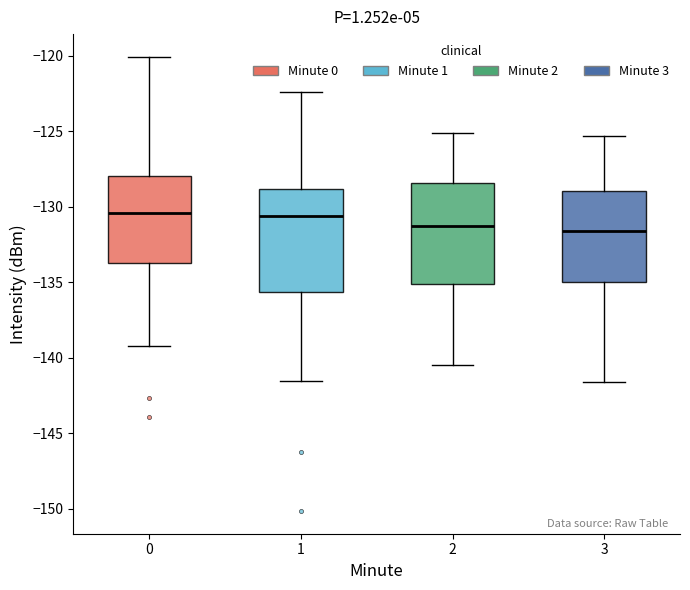

Reading left to right, transcribe this box plot: for each box, give where its median line is, the range the box spans, and where its two whiskers end, as read against the y-axis. The values are not printed on the chart, so give them approximately, as read against the axis.

0: median -130.5, box -133.5 to -128.0, whiskers -139.0 to -120.0
1: median -130.5, box -135.5 to -129.0, whiskers -141.5 to -122.5
2: median -131.0, box -135.0 to -128.5, whiskers -140.5 to -125.0
3: median -131.5, box -135.0 to -129.0, whiskers -141.5 to -125.5